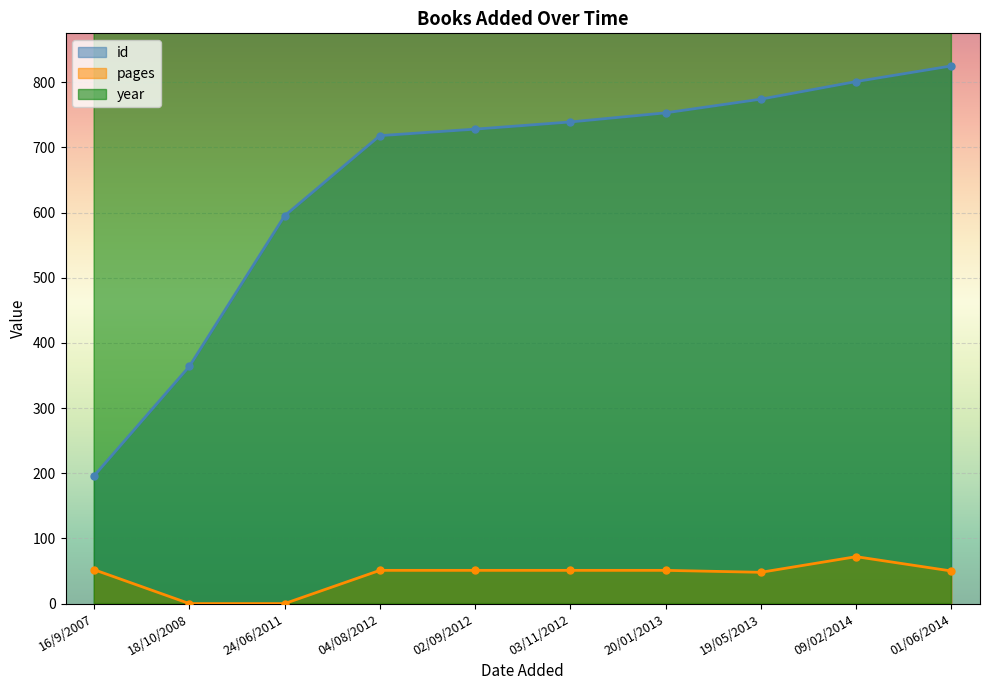

Which label corresponds to the largest value in the chart?

24/06/2011